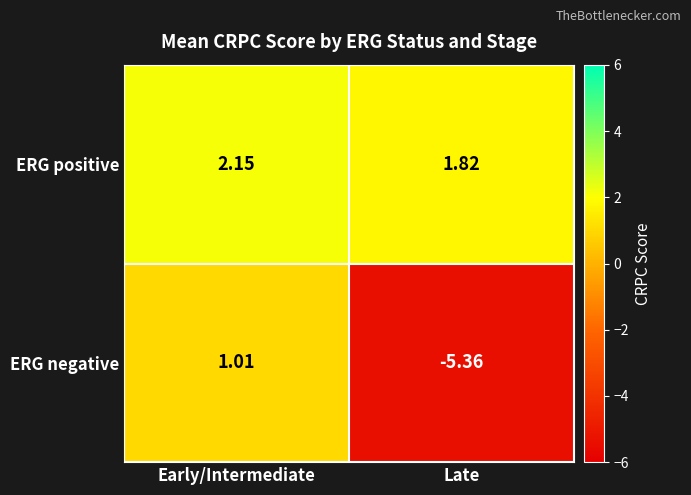

Which category has the highest value across all series?

Early/Intermediate